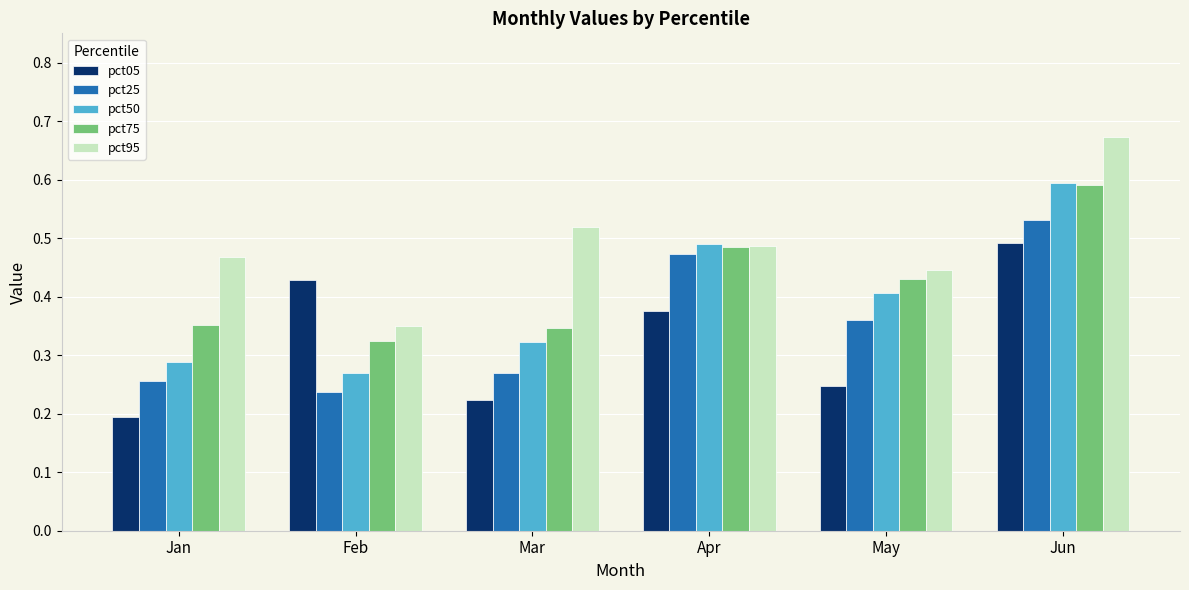

List the series in order of their overall mean, lowest first.

pct05, pct25, pct50, pct75, pct95